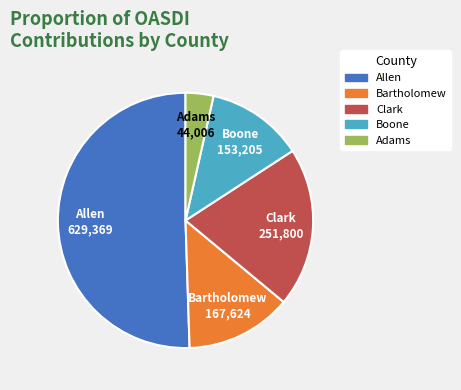

Combined, do Adams and Clark account for over 50%?

No